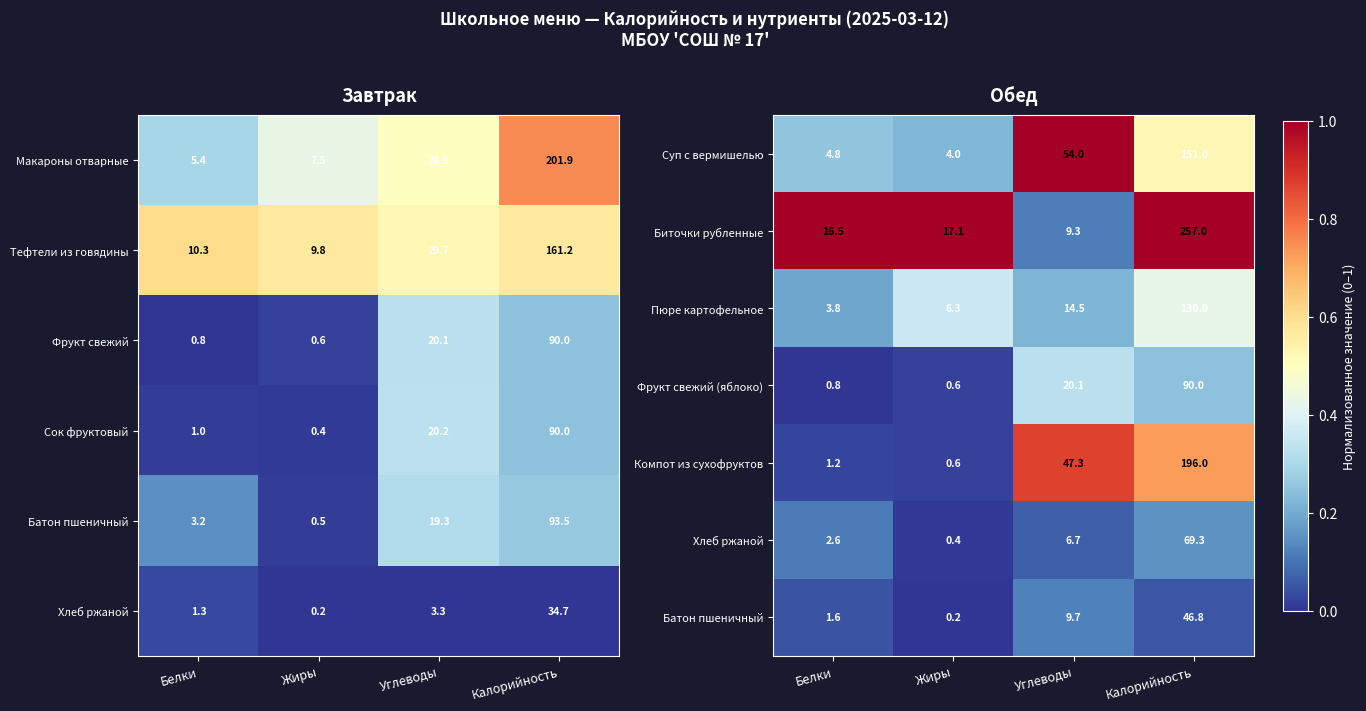

Where is Суп с вермишелью nearest to the value 77?

Углеводы